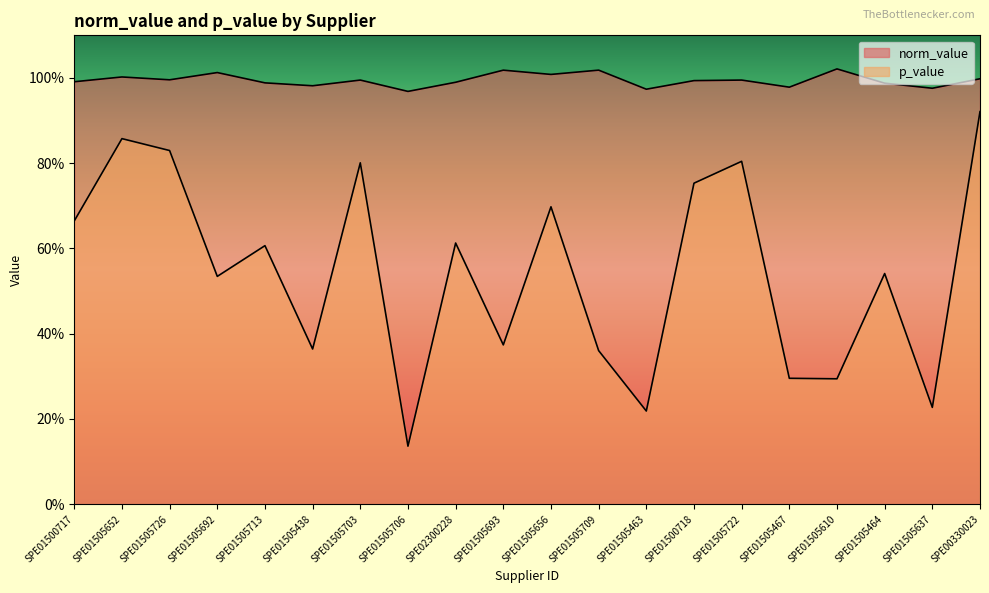

Reading right to left, extract all data points from this chart.

norm_value: 1.0	1.0	1.0	1.0	1.0	1.0	1.0	1.0	1.0	1.0	1.0	1.0	1.0	1.0	1.0	1.0	1.0	1.0	1.0	1.0
p_value: 0.9	0.2	0.5	0.3	0.3	0.8	0.8	0.2	0.4	0.7	0.4	0.6	0.1	0.8	0.4	0.6	0.5	0.8	0.9	0.7